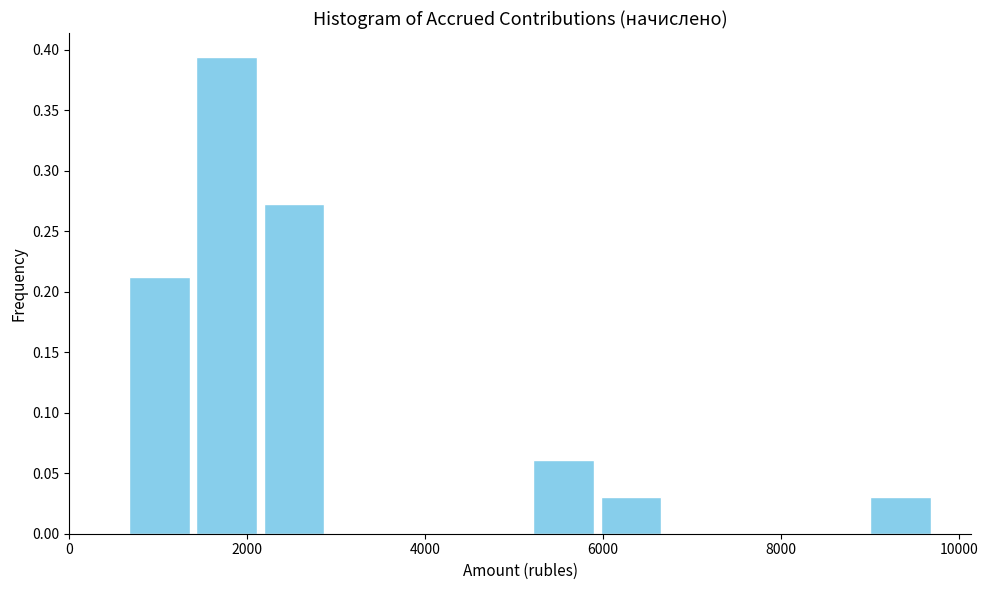

Read against the x-axis, roughly where is the centre of the tallest bar?

1800